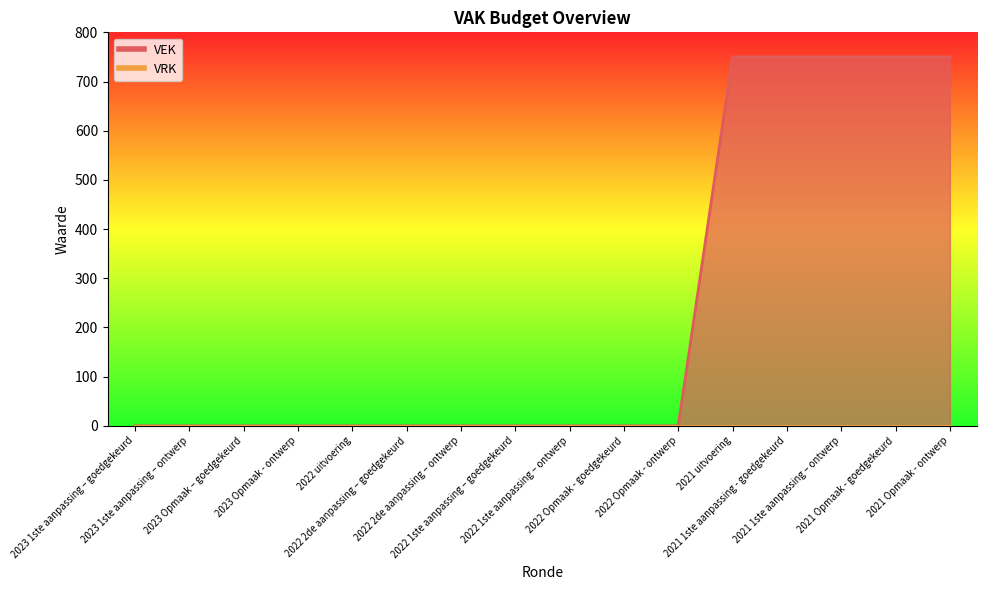

Reading right to left, transcribe all the data shown in this chart.

2021 Opmaak - ontwerp=750	2021 Opmaak - goedgekeurd=750	2021 1ste aanpassing – ontwerp=750	2021 1ste aanpassing - goedgekeurd=750	2021 uitvoering=750	2022 Opmaak - ontwerp=0	2022 Opmaak - goedgekeurd=0	2022 1ste aanpassing – ontwerp=0	2022 1ste aanpassing – goedgekeurd=0	2022 2de aanpassing – ontwerp=0	2022 2de aanpassing – goedgekeurd=0	2022 uitvoering=0	2023 Opmaak - ontwerp=0	2023 Opmaak – goedgekeurd=0	2023 1ste aanpassing – ontwerp=0	2023 1ste aanpassing – goedgekeurd=0